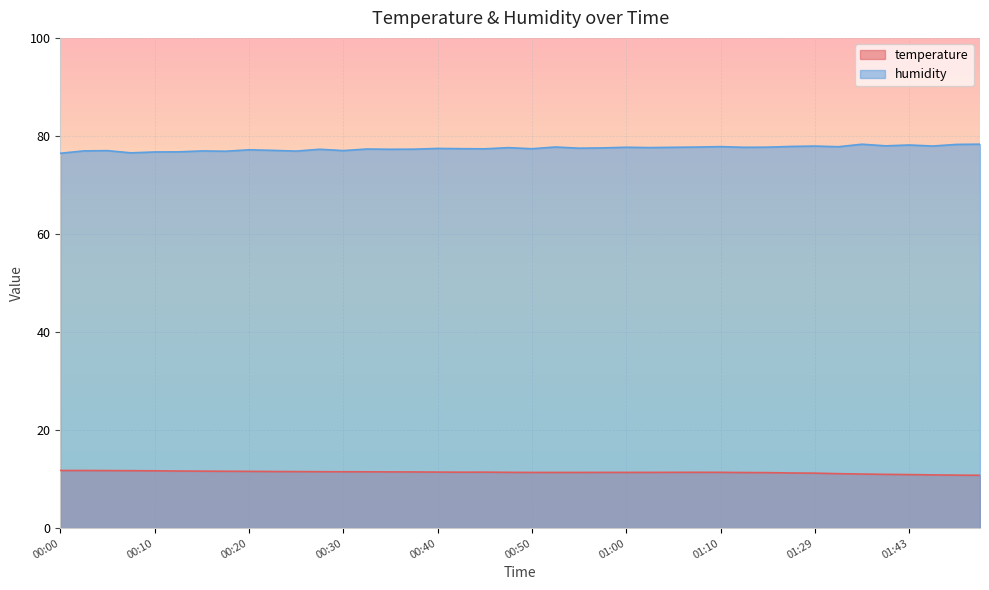

True or false: humidity and temperature cross at least once.

False